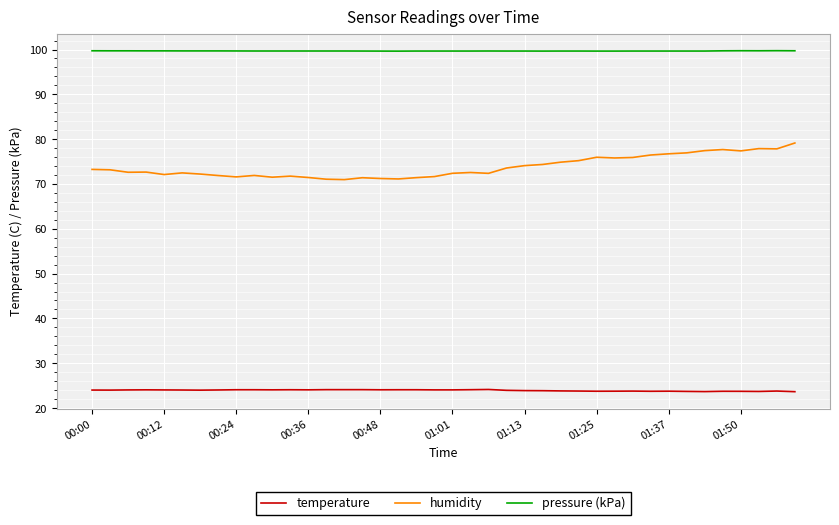

What is the difference between the second highest and minimum values in the humidity series?

6.9